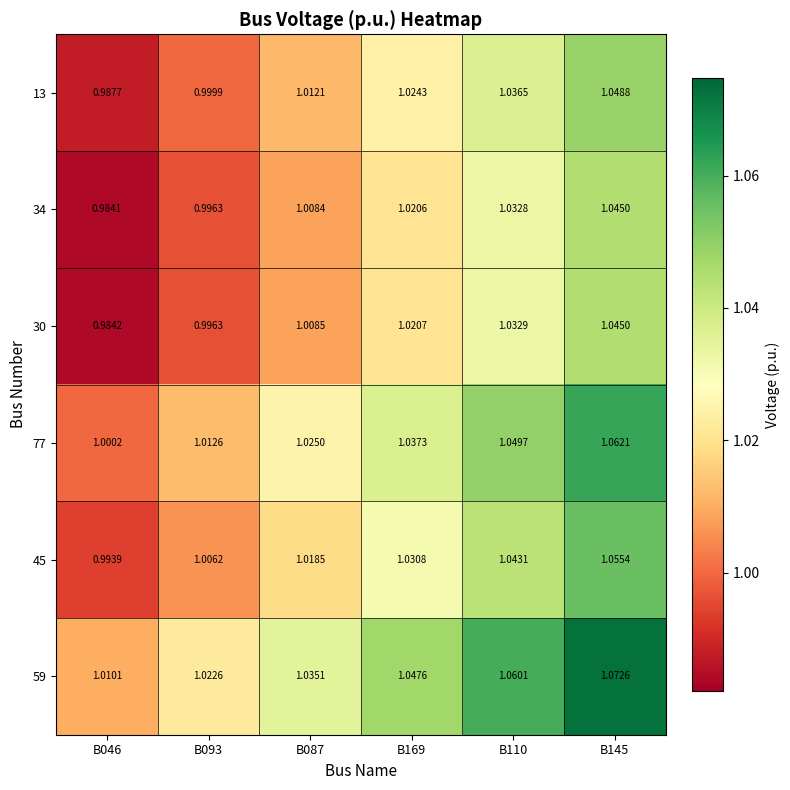

Reading left to right, list all the values displayed in this chart.

13: B046=1.0	B093=1.0	B087=1.0	B169=1.0	B110=1.0	B145=1.0
34: B046=1.0	B093=1.0	B087=1.0	B169=1.0	B110=1.0	B145=1.0
30: B046=1.0	B093=1.0	B087=1.0	B169=1.0	B110=1.0	B145=1.0
77: B046=1.0	B093=1.0	B087=1.0	B169=1.0	B110=1.0	B145=1.1
45: B046=1.0	B093=1.0	B087=1.0	B169=1.0	B110=1.0	B145=1.1
59: B046=1.0	B093=1.0	B087=1.0	B169=1.0	B110=1.1	B145=1.1